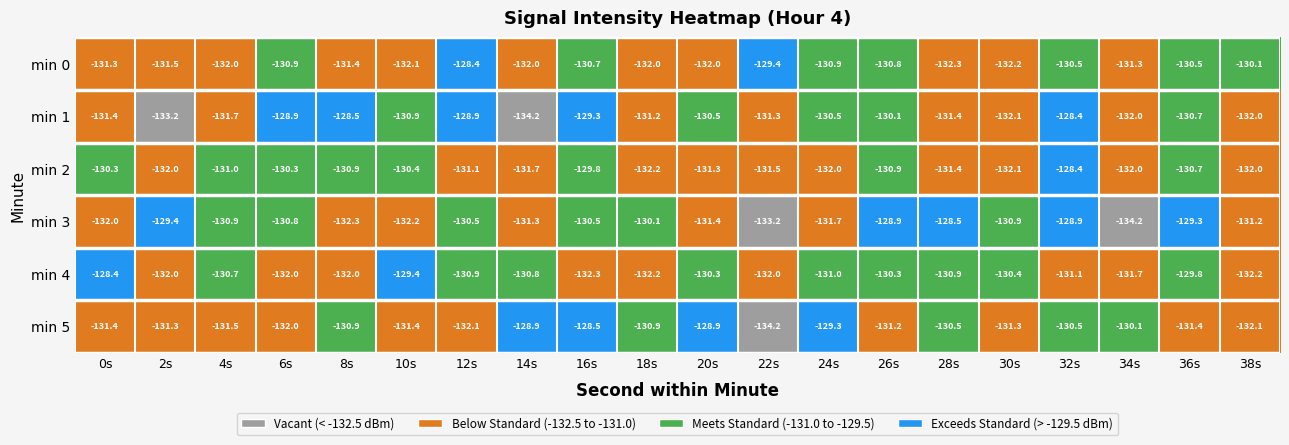

At which label does min 1 reach its minimum?

14s